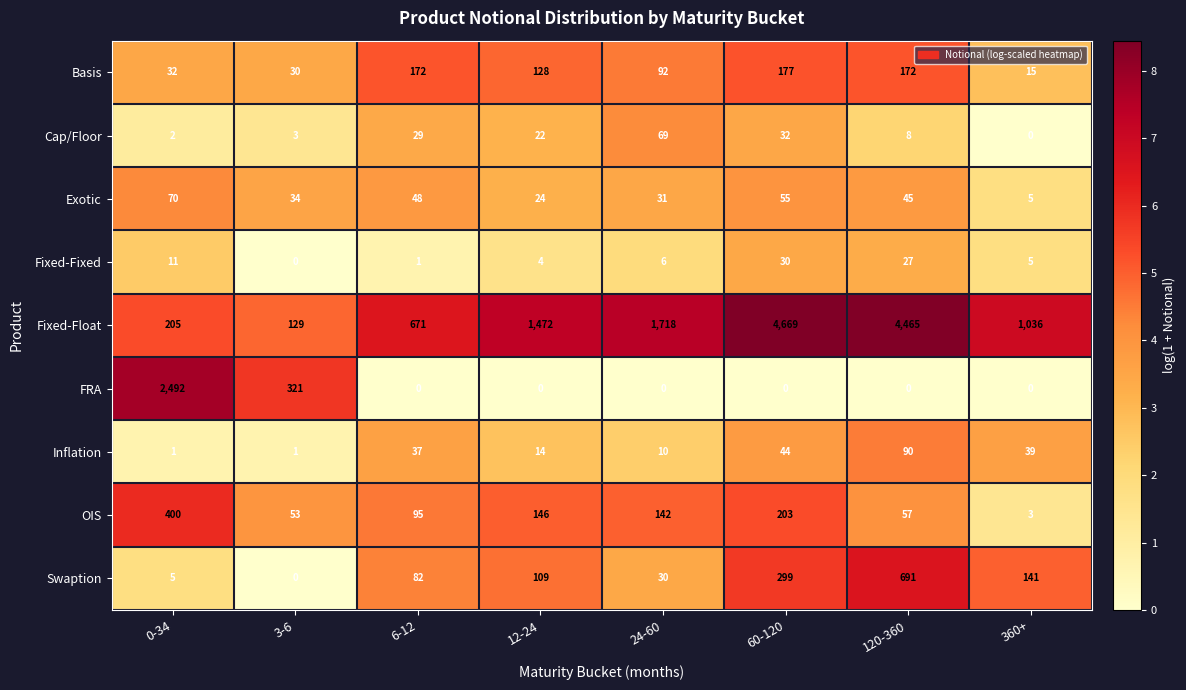

Is it true that Cap/Floor equals 8 at 120-360?

True